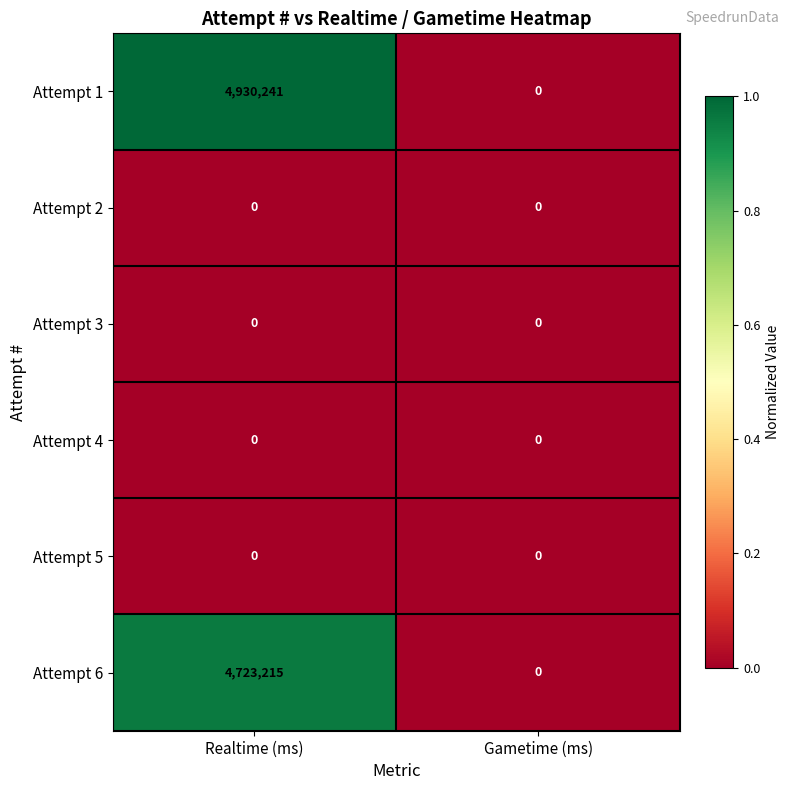

Which series changed the most between Realtime (ms) and Gametime (ms)?

Attempt 1